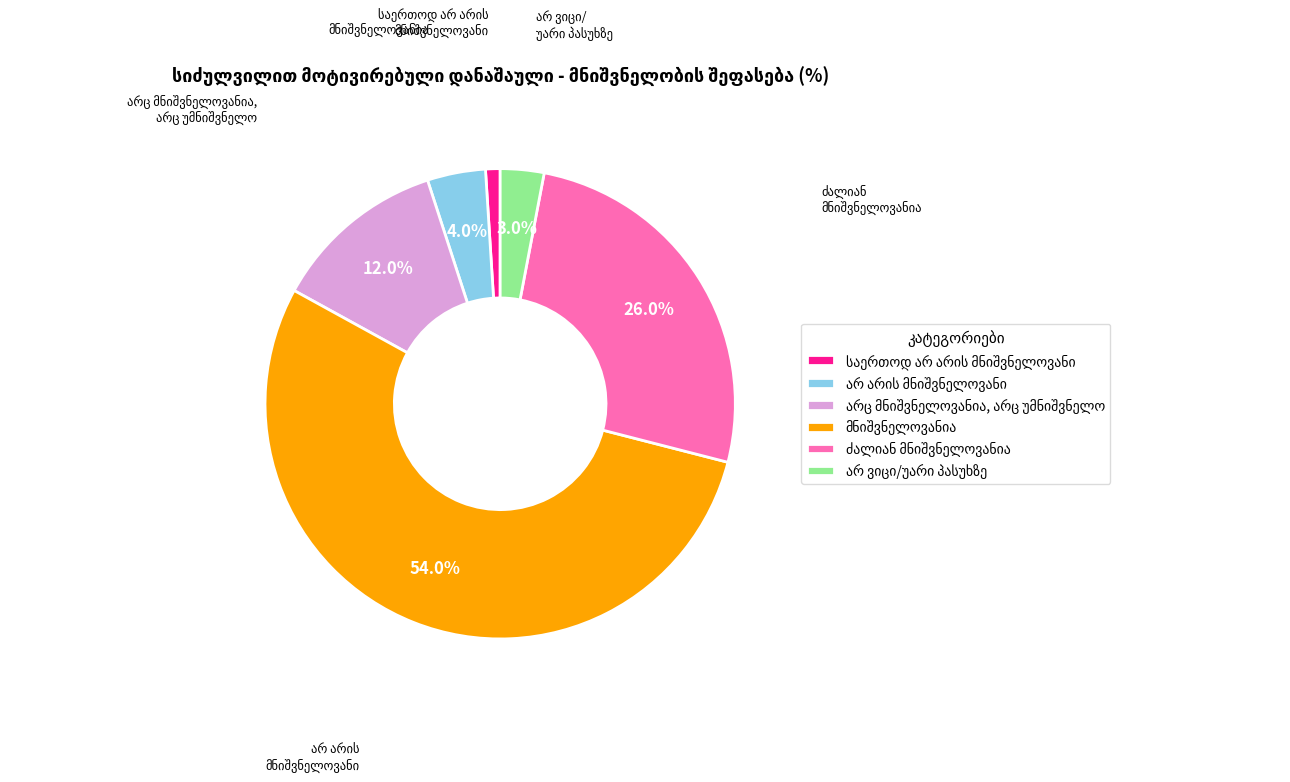

Does any single category account for the majority?

Yes